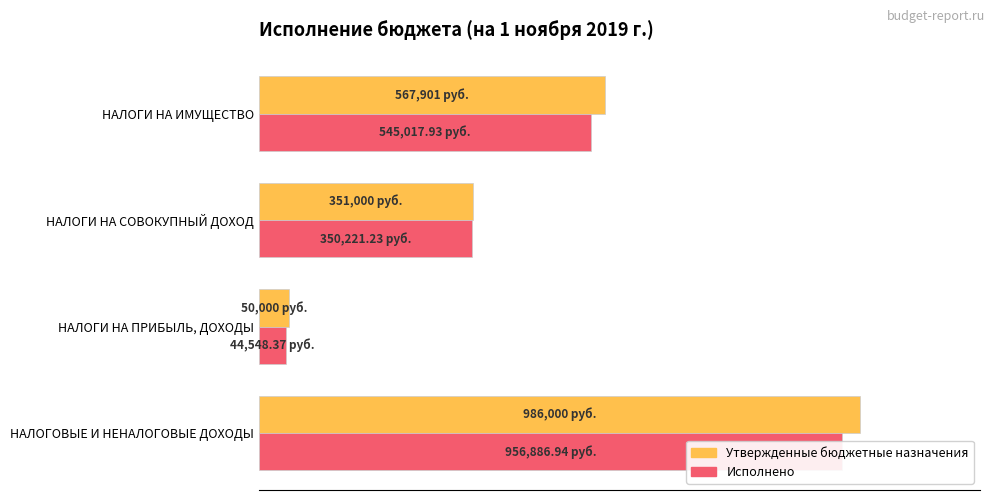

How many data points in Исполнено are above 55?

2